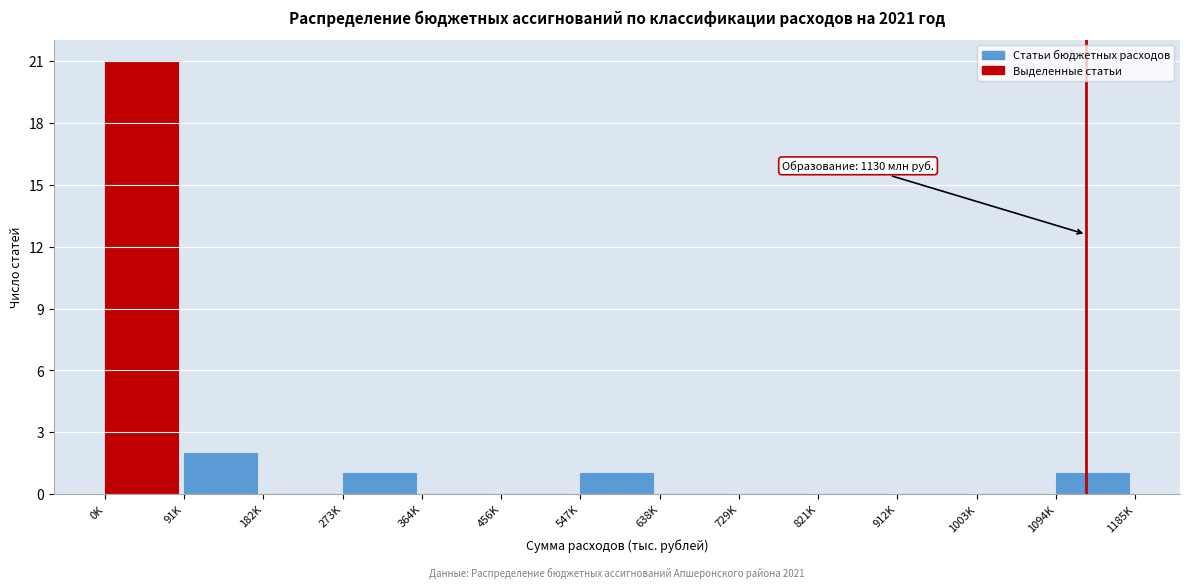

Reading right to left, extract all data points from this chart.

1094K=1	1003K=0	912K=0	821K=0	729K=0	638K=0	547K=1	456K=0	364K=0	273K=1	182K=0	91K=2	0K=21